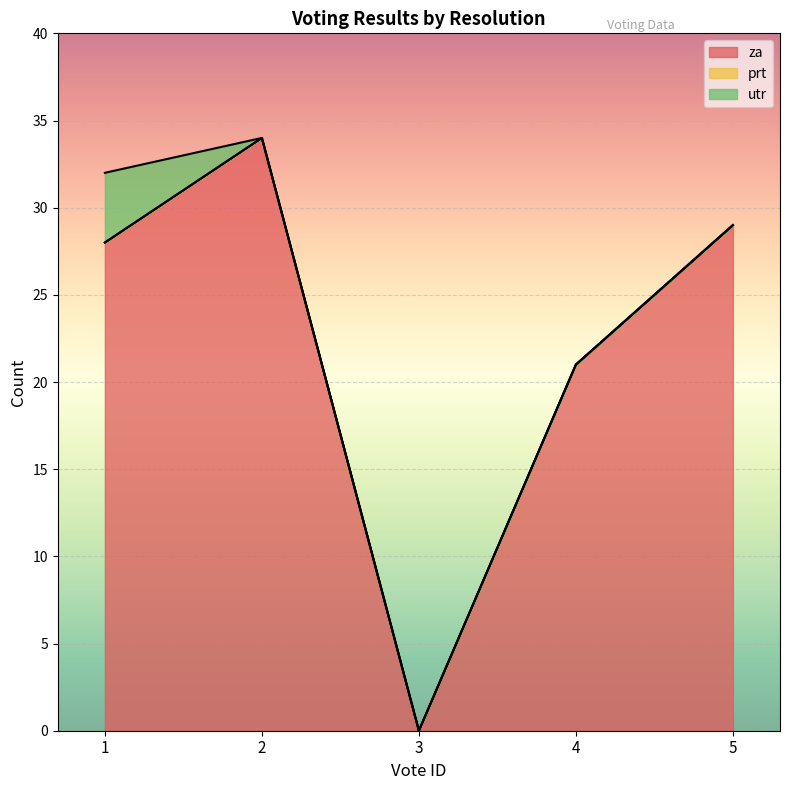

True or false: utr has a value of 0 at 5.

True